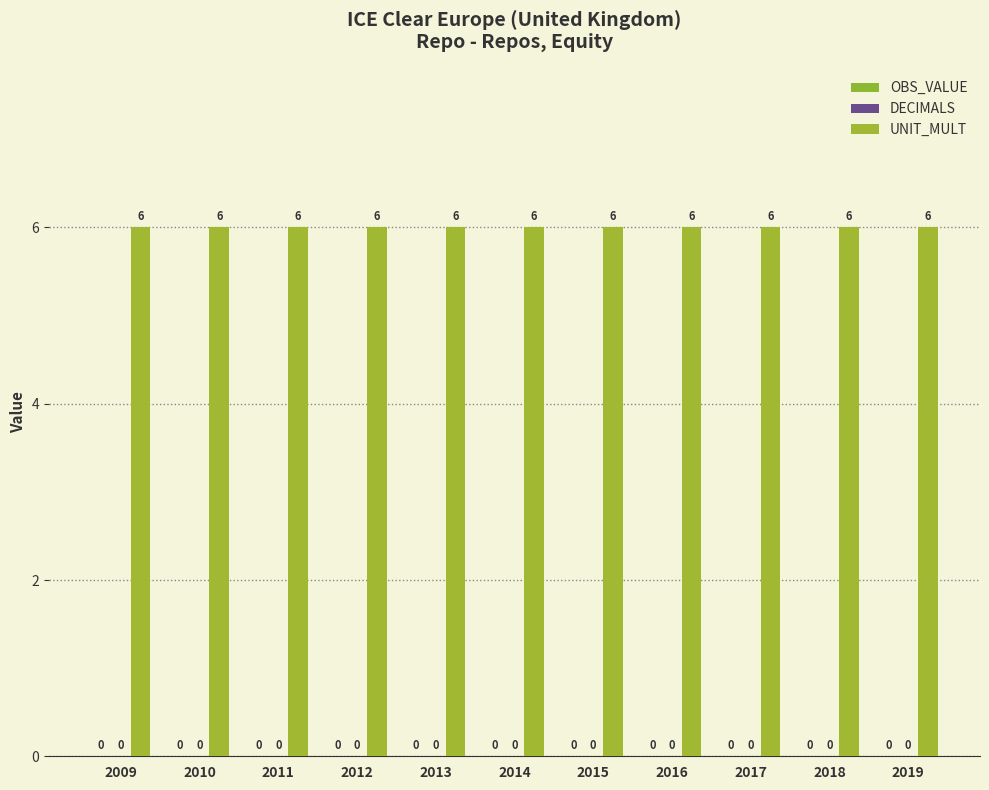

Is it true that UNIT_MULT equals 4 at 2009?

False